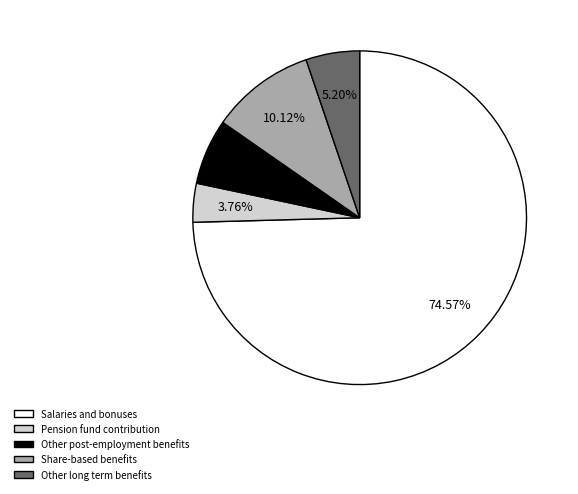

Is the sum of Other long term benefits and Pension fund contribution greater than half?

No